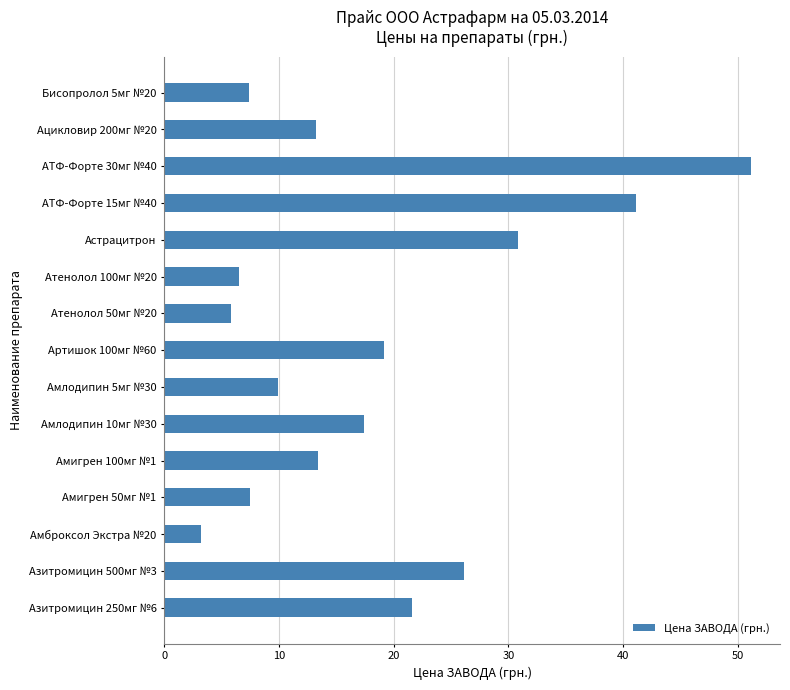

The value at АТФ-Форте 15мг №40 is 41.1. True or false?

True